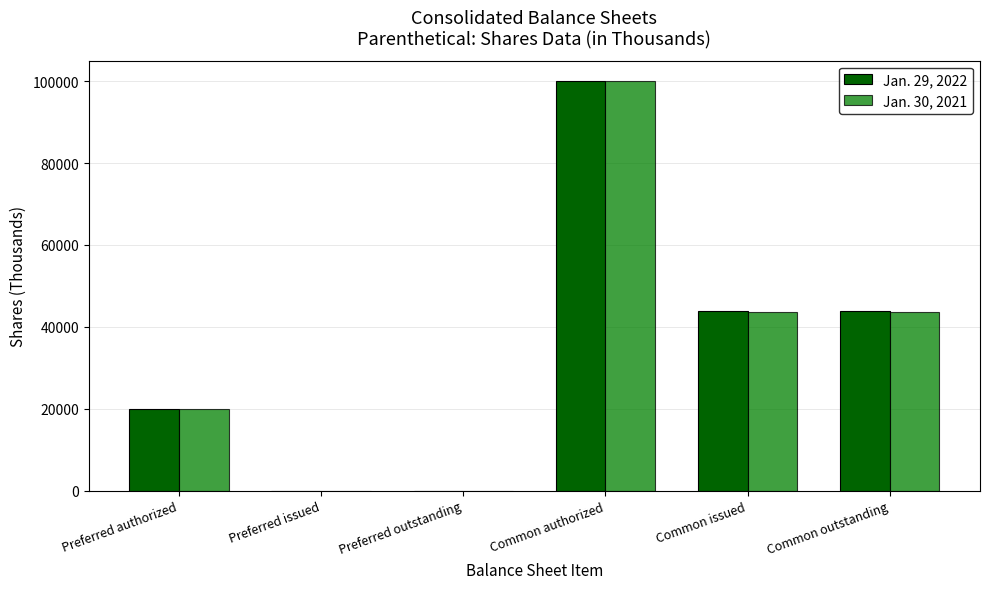

What is the maximum value for Jan. 29, 2022?

100000